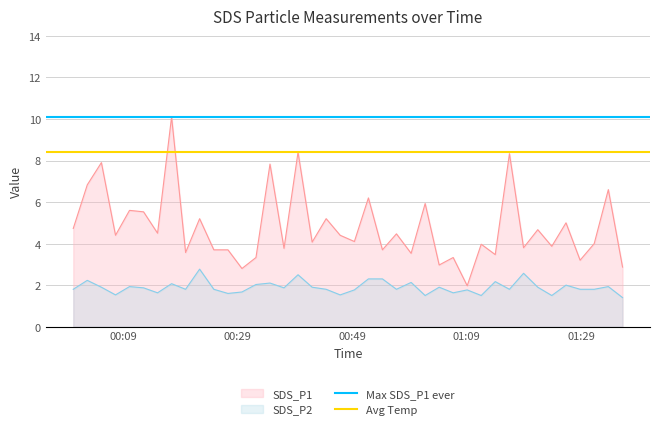

What is the maximum value for SDS_P1?

10.1